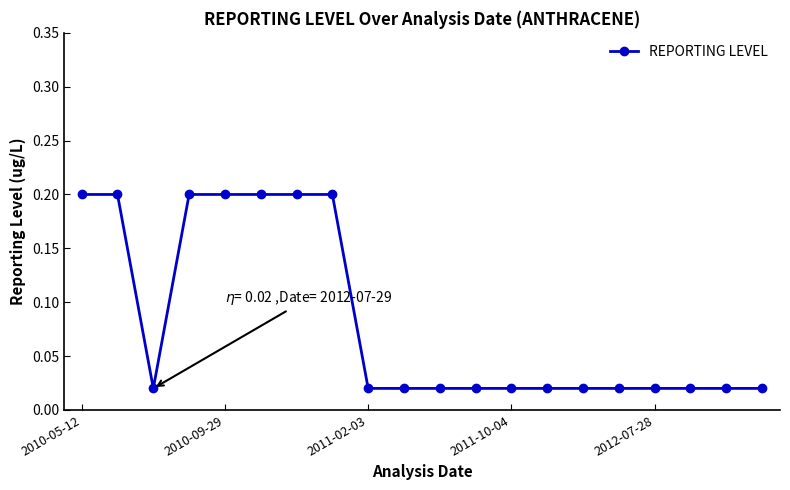

What is the sum of all values?

1.7